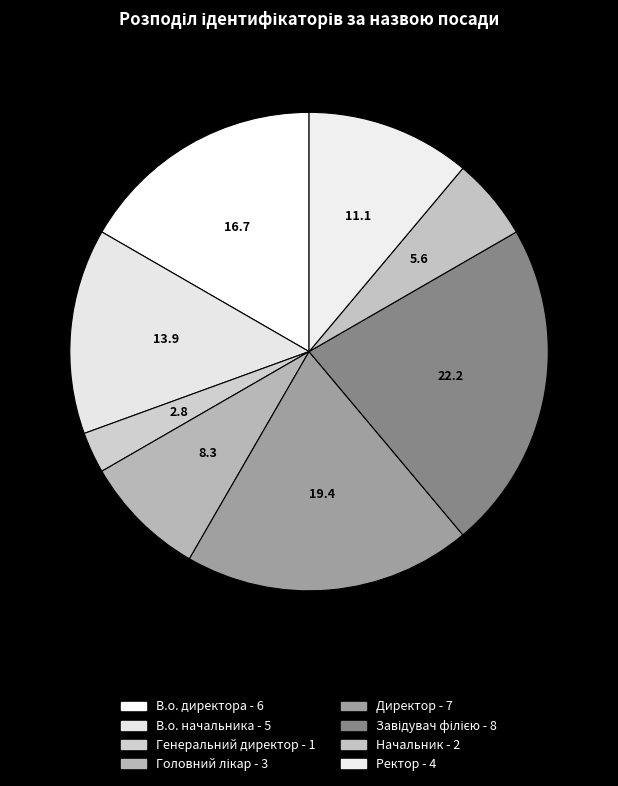

Count the number of slices in the pie.

8